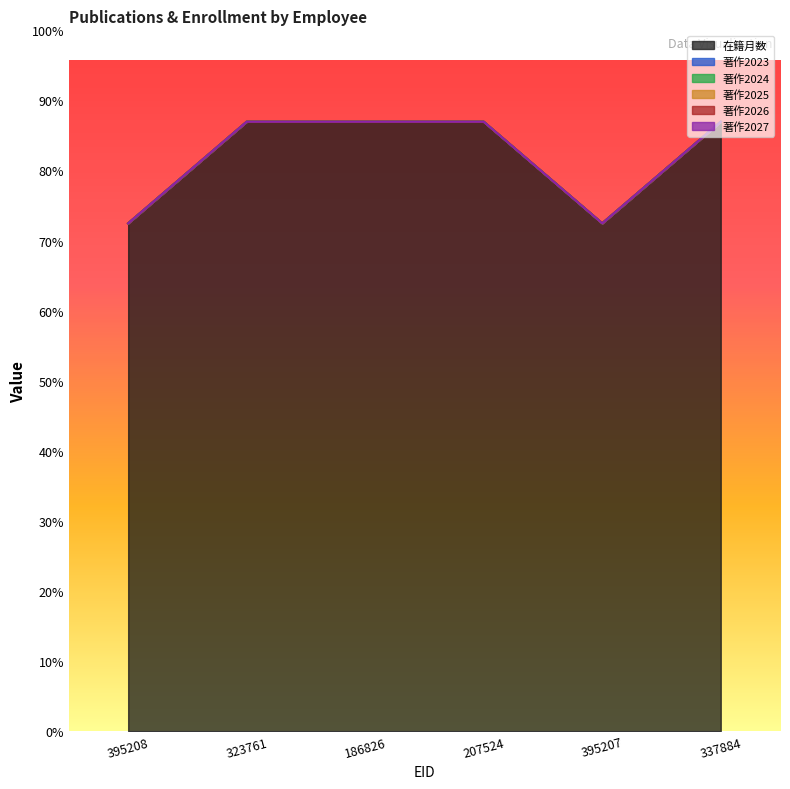

List the labels in order of 在籍月数 value, smallest first.

395208, 395207, 323761, 186826, 207524, 337884